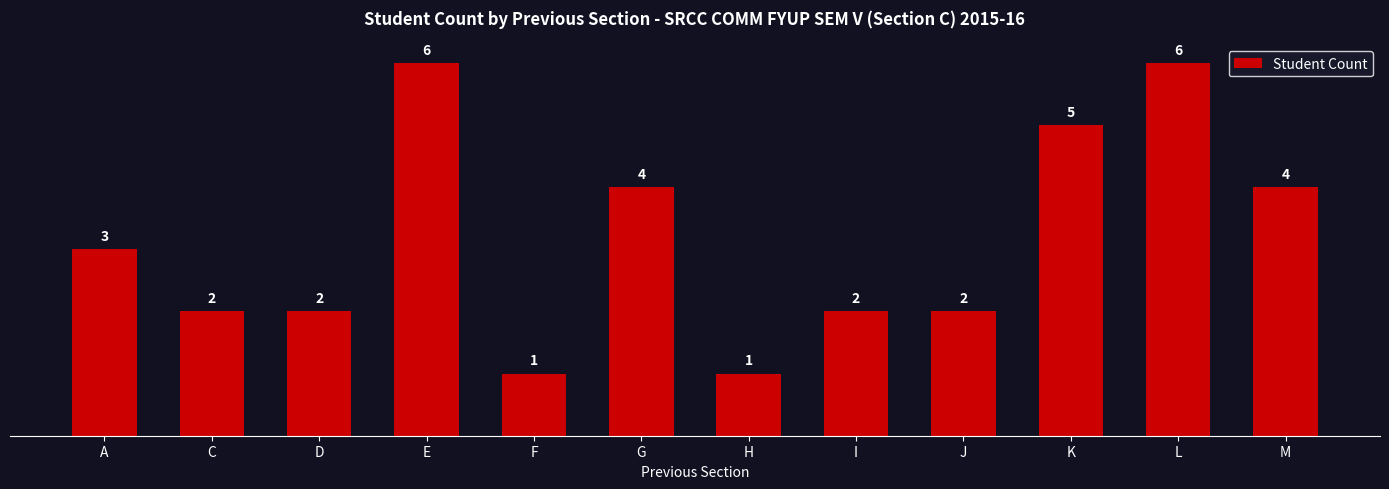

Are the bars horizontal?

No